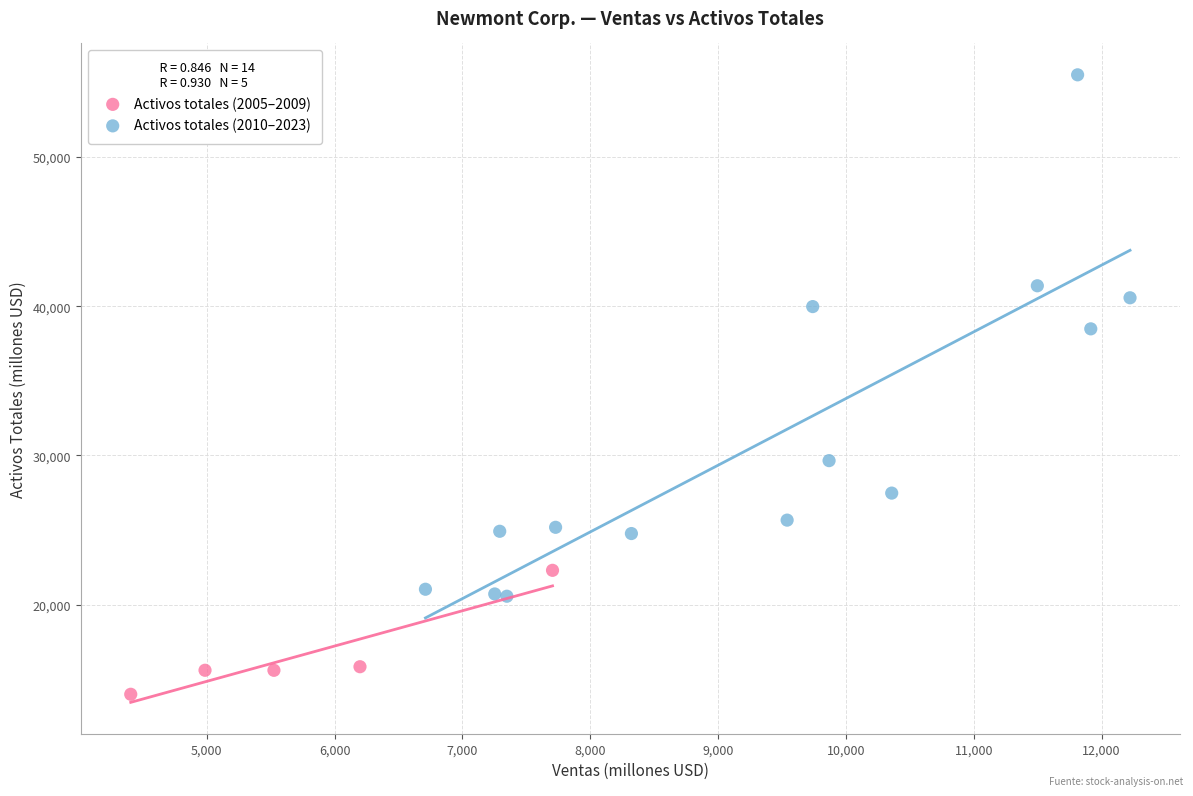

Which series has the largest Y range (max minus min)?

Activos totales (2010–2023)